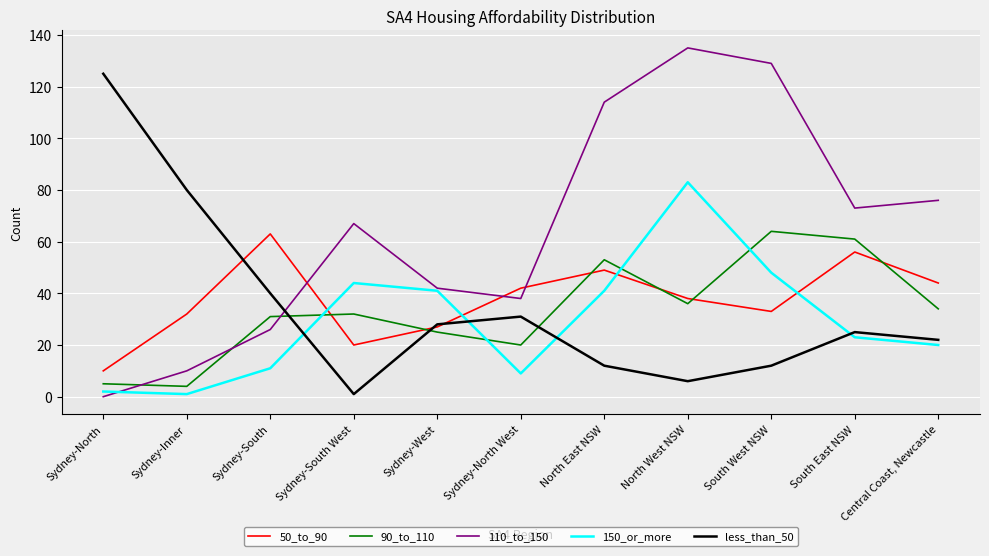

How many intersections are there between 110_to_150 and less_than_50?

1